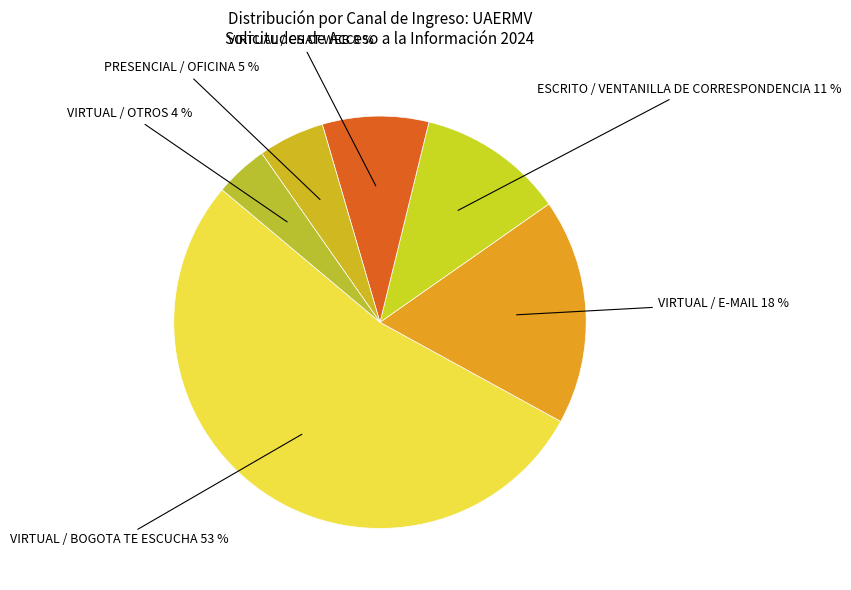

Which slice is the smallest?

VIRTUAL / OTROS